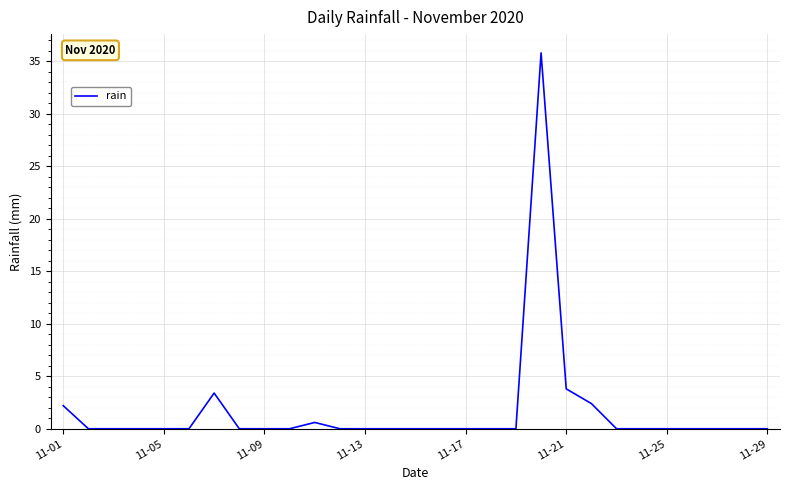

Is this an area chart (filled region under the line)?

No